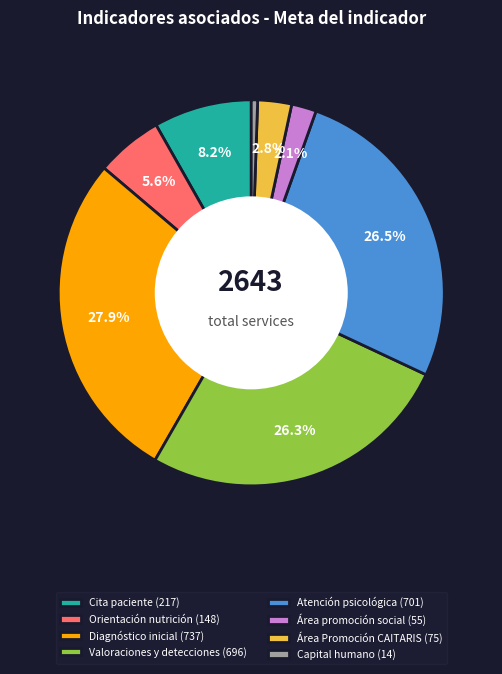

To the nearest percent, what is the difference between the largest and smallest slice percentages?

27%